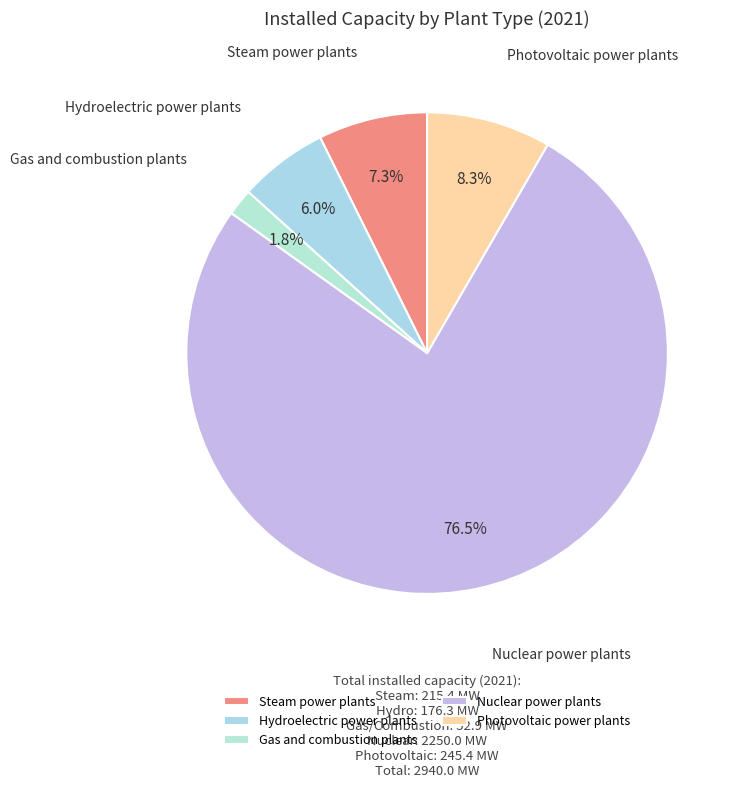

Rank the categories by value from highest to lowest.

Nuclear power plants, Photovoltaic power plants, Steam power plants, Hydroelectric power plants, Gas and combustion plants